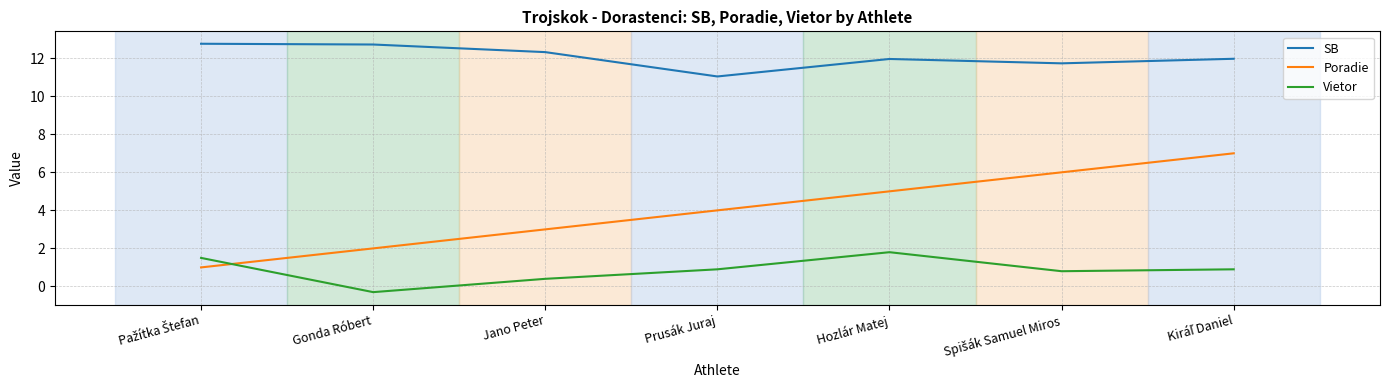

How many Poradie values are between 2 and 6?

5